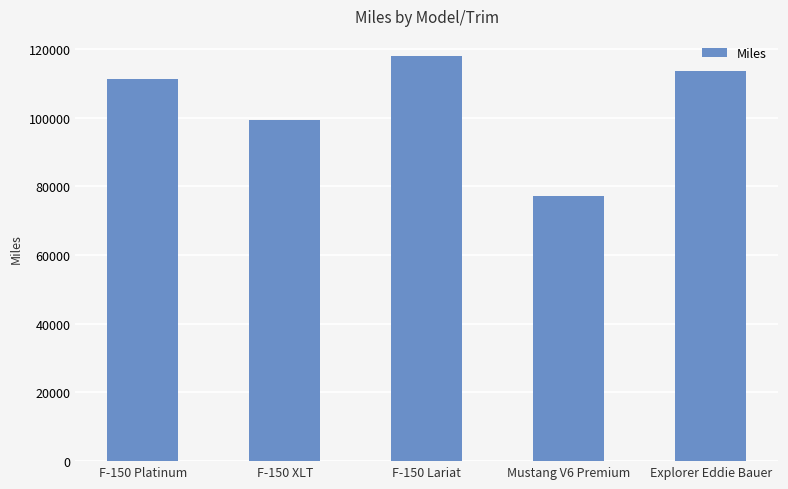

What is the ratio of the value at Mustang V6 Premium to the value at F-150 Platinum?

0.7